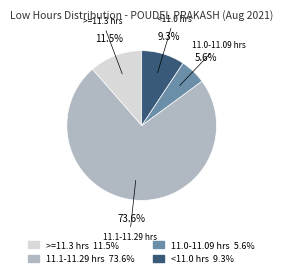

Which category has the biggest portion of the pie?

11.1-11.29 hrs